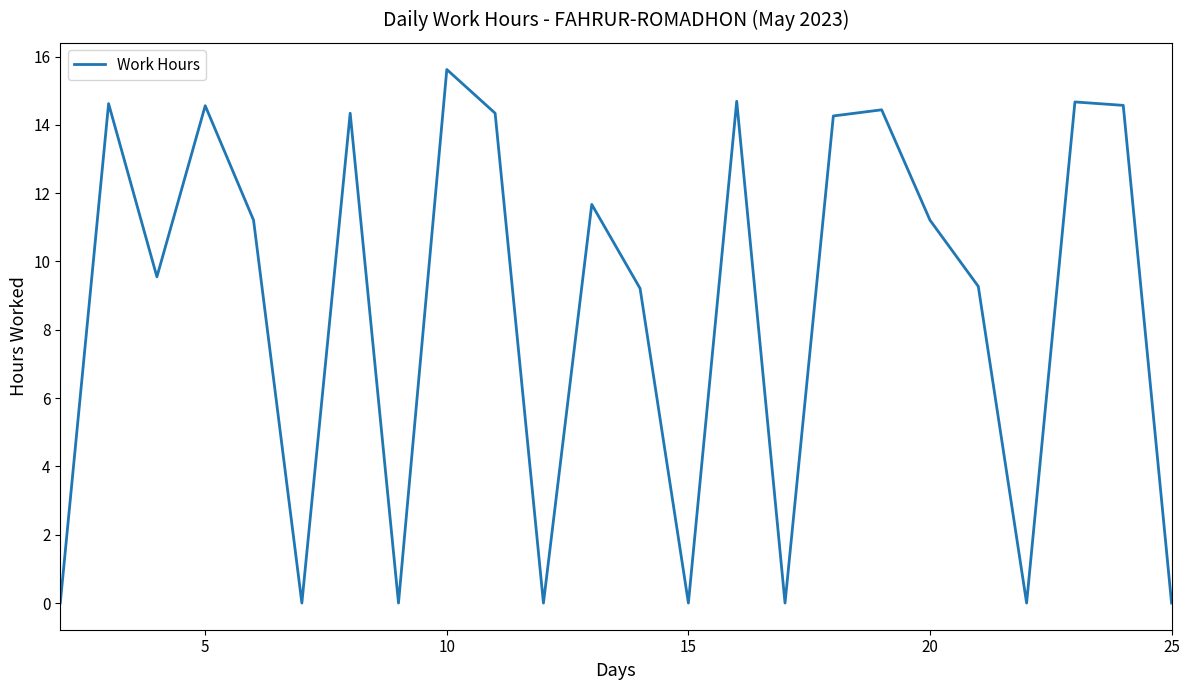

What is the maximum value shown in the chart?

15.6